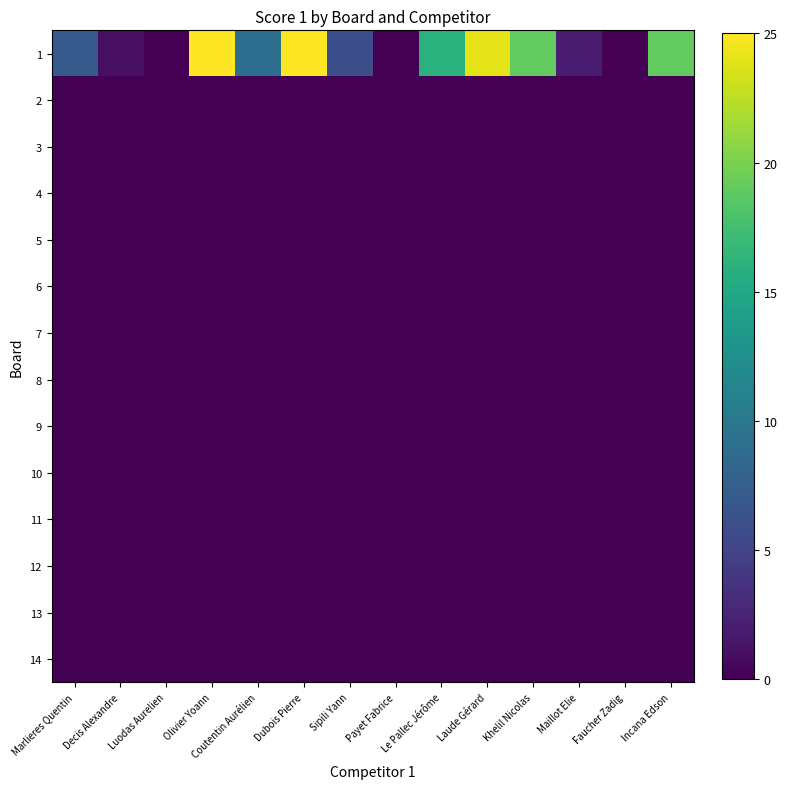

Reading left to right, transcribe all the data shown in this chart.

1: Marlieres Quentin=7	Decis Alexandre=1	Luodas Aurelien=0	Olivier Yoann=25	Coutentin Aurélien=9	Dubois Pierre=25	Sipili Yann=6	Payet Fabrice=0	Le Pallec Jérôme=16	Laude Gérard=24	Khelil Nicolas=19	Maillot Elie=2	Faucher Zadig=0	Incana Edson=19
2: Marlieres Quentin=0	Decis Alexandre=0	Luodas Aurelien=0	Olivier Yoann=0	Coutentin Aurélien=0	Dubois Pierre=0	Sipili Yann=0	Payet Fabrice=0	Le Pallec Jérôme=0	Laude Gérard=0	Khelil Nicolas=0	Maillot Elie=0	Faucher Zadig=0	Incana Edson=0
3: Marlieres Quentin=0	Decis Alexandre=0	Luodas Aurelien=0	Olivier Yoann=0	Coutentin Aurélien=0	Dubois Pierre=0	Sipili Yann=0	Payet Fabrice=0	Le Pallec Jérôme=0	Laude Gérard=0	Khelil Nicolas=0	Maillot Elie=0	Faucher Zadig=0	Incana Edson=0
4: Marlieres Quentin=0	Decis Alexandre=0	Luodas Aurelien=0	Olivier Yoann=0	Coutentin Aurélien=0	Dubois Pierre=0	Sipili Yann=0	Payet Fabrice=0	Le Pallec Jérôme=0	Laude Gérard=0	Khelil Nicolas=0	Maillot Elie=0	Faucher Zadig=0	Incana Edson=0
5: Marlieres Quentin=0	Decis Alexandre=0	Luodas Aurelien=0	Olivier Yoann=0	Coutentin Aurélien=0	Dubois Pierre=0	Sipili Yann=0	Payet Fabrice=0	Le Pallec Jérôme=0	Laude Gérard=0	Khelil Nicolas=0	Maillot Elie=0	Faucher Zadig=0	Incana Edson=0
6: Marlieres Quentin=0	Decis Alexandre=0	Luodas Aurelien=0	Olivier Yoann=0	Coutentin Aurélien=0	Dubois Pierre=0	Sipili Yann=0	Payet Fabrice=0	Le Pallec Jérôme=0	Laude Gérard=0	Khelil Nicolas=0	Maillot Elie=0	Faucher Zadig=0	Incana Edson=0
7: Marlieres Quentin=0	Decis Alexandre=0	Luodas Aurelien=0	Olivier Yoann=0	Coutentin Aurélien=0	Dubois Pierre=0	Sipili Yann=0	Payet Fabrice=0	Le Pallec Jérôme=0	Laude Gérard=0	Khelil Nicolas=0	Maillot Elie=0	Faucher Zadig=0	Incana Edson=0
8: Marlieres Quentin=0	Decis Alexandre=0	Luodas Aurelien=0	Olivier Yoann=0	Coutentin Aurélien=0	Dubois Pierre=0	Sipili Yann=0	Payet Fabrice=0	Le Pallec Jérôme=0	Laude Gérard=0	Khelil Nicolas=0	Maillot Elie=0	Faucher Zadig=0	Incana Edson=0
9: Marlieres Quentin=0	Decis Alexandre=0	Luodas Aurelien=0	Olivier Yoann=0	Coutentin Aurélien=0	Dubois Pierre=0	Sipili Yann=0	Payet Fabrice=0	Le Pallec Jérôme=0	Laude Gérard=0	Khelil Nicolas=0	Maillot Elie=0	Faucher Zadig=0	Incana Edson=0
10: Marlieres Quentin=0	Decis Alexandre=0	Luodas Aurelien=0	Olivier Yoann=0	Coutentin Aurélien=0	Dubois Pierre=0	Sipili Yann=0	Payet Fabrice=0	Le Pallec Jérôme=0	Laude Gérard=0	Khelil Nicolas=0	Maillot Elie=0	Faucher Zadig=0	Incana Edson=0
11: Marlieres Quentin=0	Decis Alexandre=0	Luodas Aurelien=0	Olivier Yoann=0	Coutentin Aurélien=0	Dubois Pierre=0	Sipili Yann=0	Payet Fabrice=0	Le Pallec Jérôme=0	Laude Gérard=0	Khelil Nicolas=0	Maillot Elie=0	Faucher Zadig=0	Incana Edson=0
12: Marlieres Quentin=0	Decis Alexandre=0	Luodas Aurelien=0	Olivier Yoann=0	Coutentin Aurélien=0	Dubois Pierre=0	Sipili Yann=0	Payet Fabrice=0	Le Pallec Jérôme=0	Laude Gérard=0	Khelil Nicolas=0	Maillot Elie=0	Faucher Zadig=0	Incana Edson=0
13: Marlieres Quentin=0	Decis Alexandre=0	Luodas Aurelien=0	Olivier Yoann=0	Coutentin Aurélien=0	Dubois Pierre=0	Sipili Yann=0	Payet Fabrice=0	Le Pallec Jérôme=0	Laude Gérard=0	Khelil Nicolas=0	Maillot Elie=0	Faucher Zadig=0	Incana Edson=0
14: Marlieres Quentin=0	Decis Alexandre=0	Luodas Aurelien=0	Olivier Yoann=0	Coutentin Aurélien=0	Dubois Pierre=0	Sipili Yann=0	Payet Fabrice=0	Le Pallec Jérôme=0	Laude Gérard=0	Khelil Nicolas=0	Maillot Elie=0	Faucher Zadig=0	Incana Edson=0